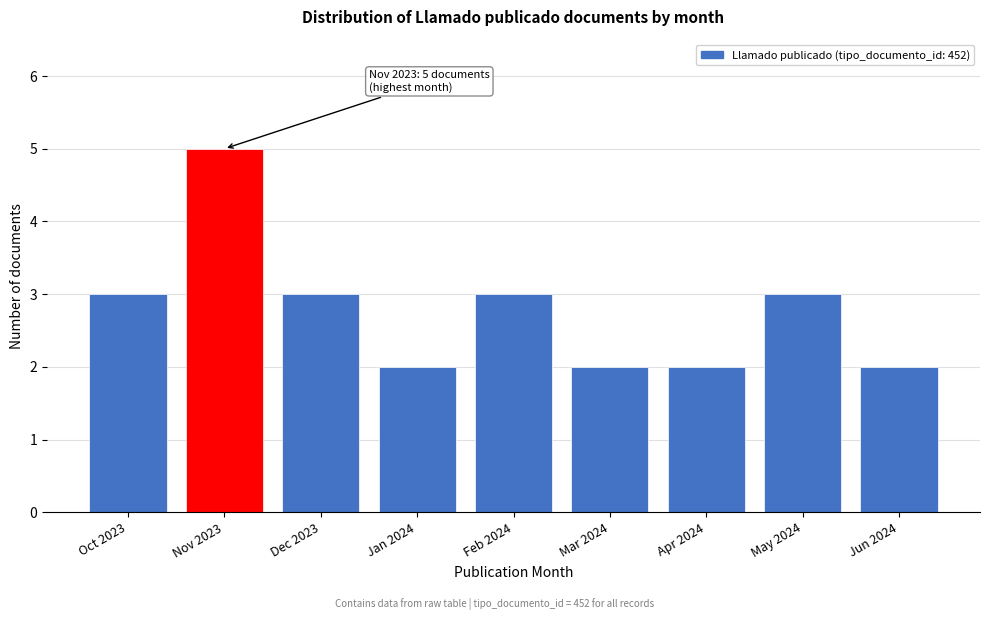

Reading left to right, extract all data points from this chart.

Oct 2023=3	Nov 2023=5	Dec 2023=3	Jan 2024=2	Feb 2024=3	Mar 2024=2	Apr 2024=2	May 2024=3	Jun 2024=2